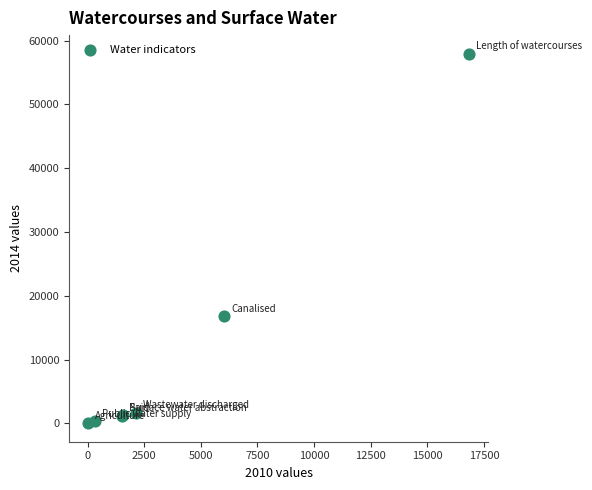

What Y value in the scatter plot is closest to 28992?

16835.3